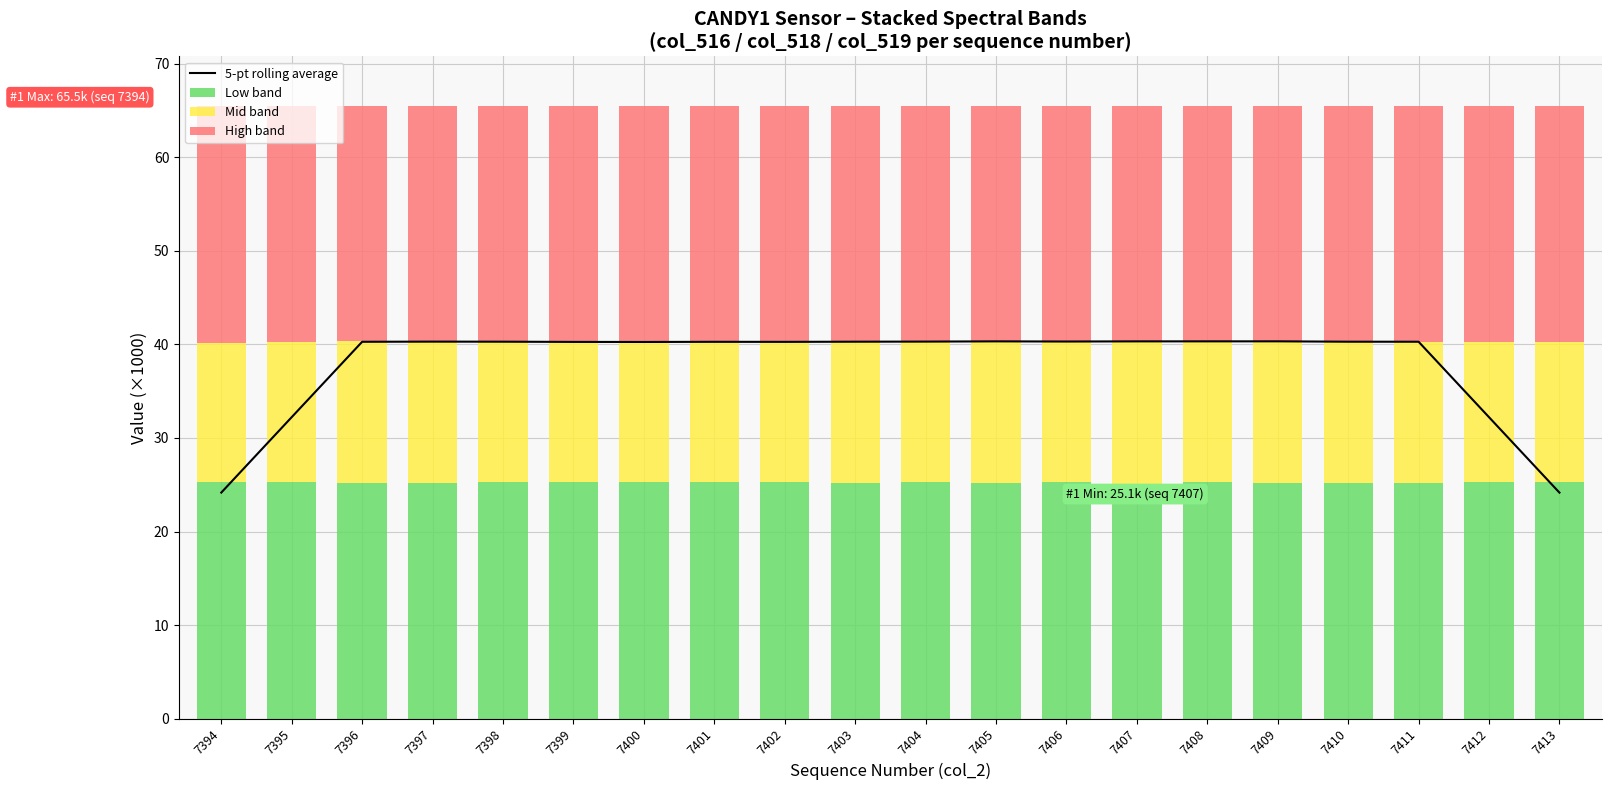

What is the sum of all High band values?

504.9